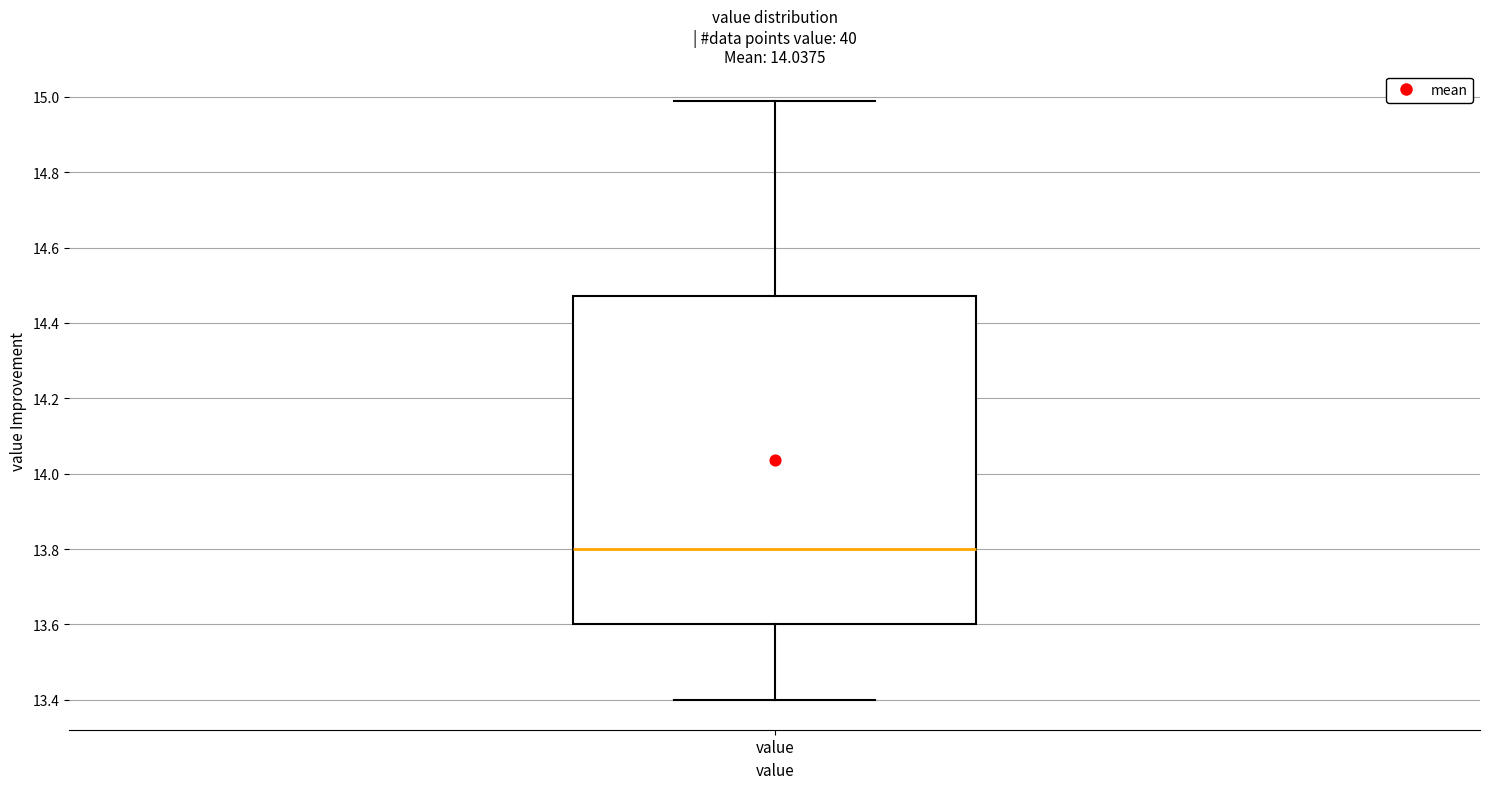

Read this box plot against the y-axis: the position of the median line, the range covered by the box, and the ends of both whiskers. The values are not printed on the chart, so give them approximately, as read against the axis.

median 13.80, box 13.60 to 14.48, whiskers 13.40 to 15.00